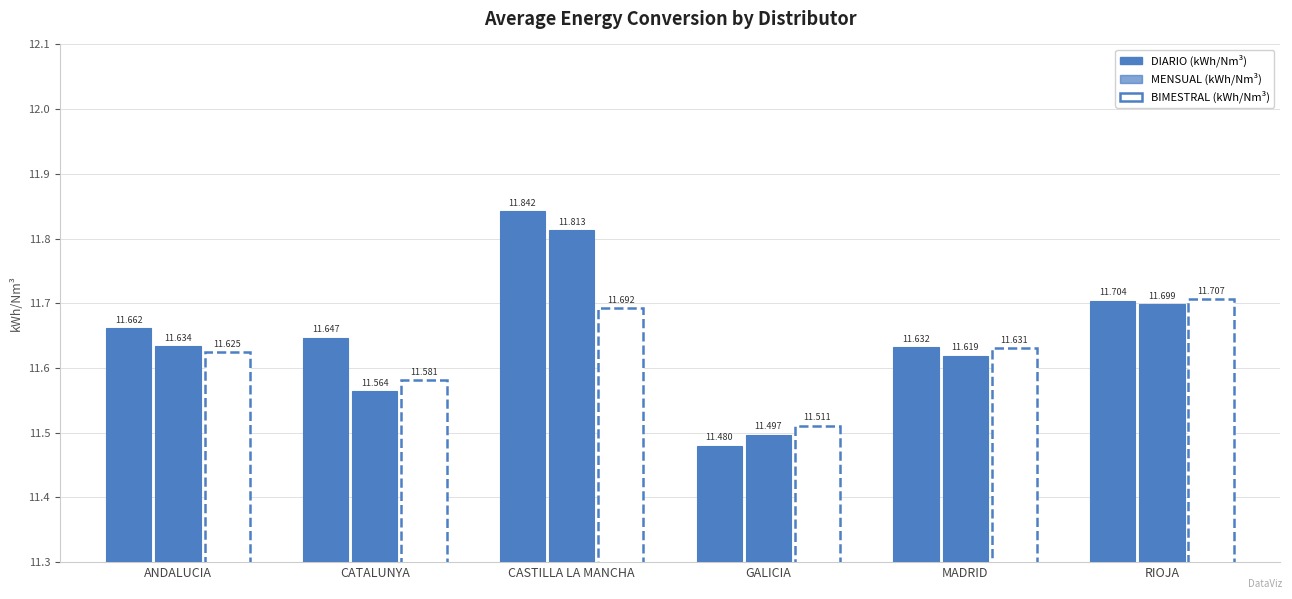

Count the number of data series in this chart.

3